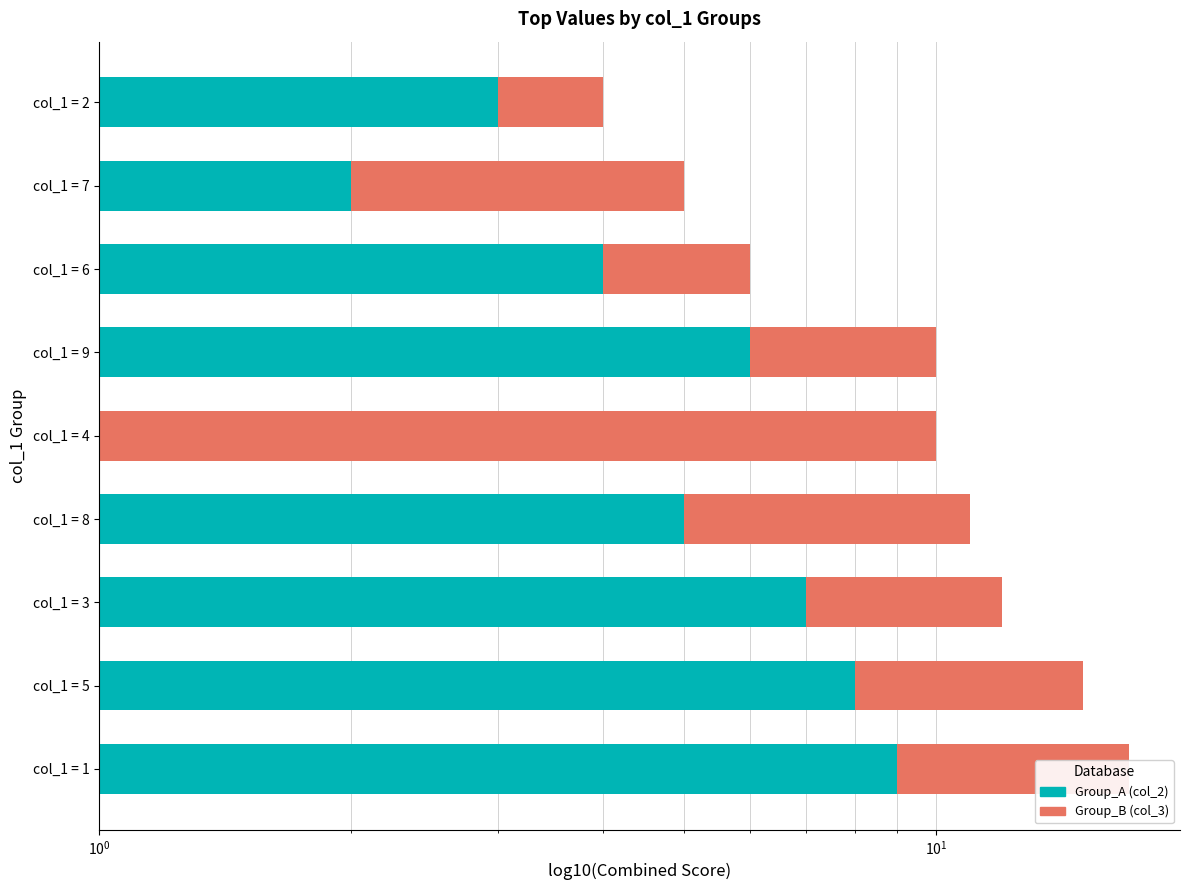

What is the difference between the maximum and minimum values in the Group_A (col_2) series?

8